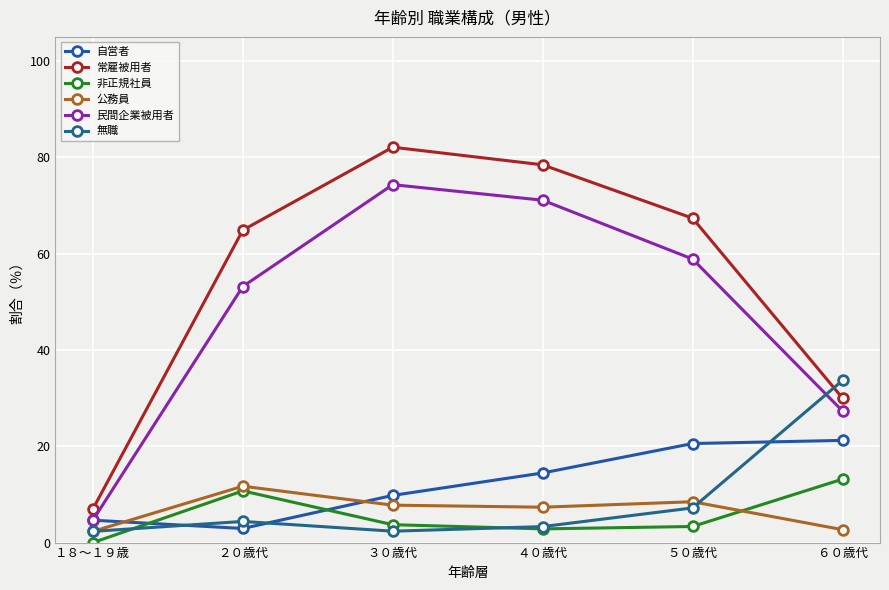

What is the difference between the maximum and minimum values in the 無職 series?

31.3